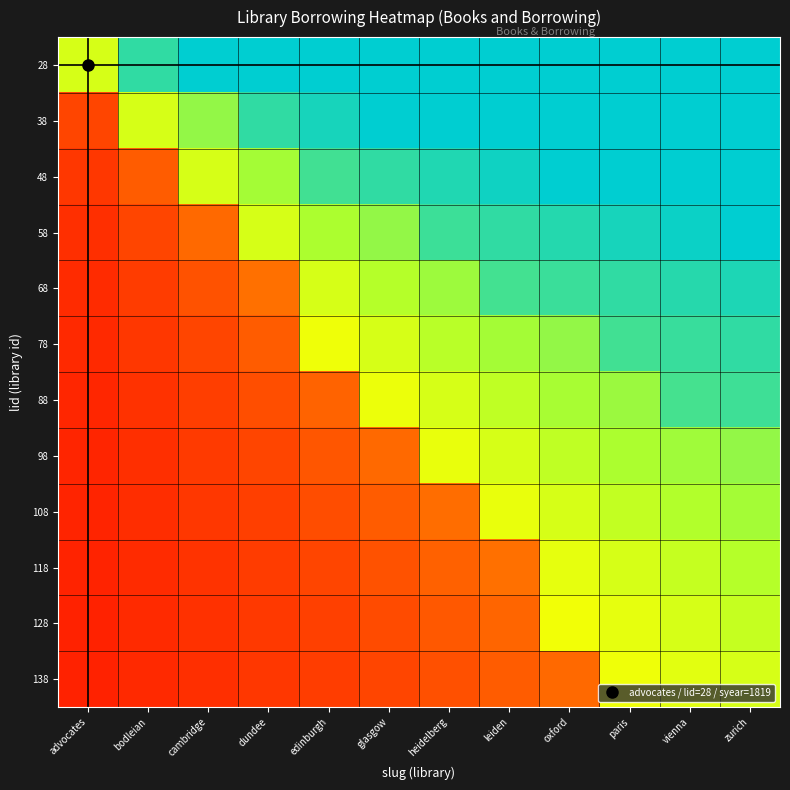

Reading left to right, transcribe all the data shown in this chart.

28: advocates=0.6	bodleian=0.9	cambridge=1.0	dundee=1.0	edinburgh=1.0	glasgow=1.0	heidelberg=1.0	leiden=1.0	oxford=1.0	paris=1.0	vienna=1.0	zurich=1.0
38: advocates=0.2	bodleian=0.6	cambridge=0.7	dundee=0.9	edinburgh=0.9	glasgow=1.0	heidelberg=1.0	leiden=1.0	oxford=1.0	paris=1.0	vienna=1.0	zurich=1.0
48: advocates=0.2	bodleian=0.3	cambridge=0.6	dundee=0.7	edinburgh=0.9	glasgow=0.9	heidelberg=0.9	leiden=1.0	oxford=1.0	paris=1.0	vienna=1.0	zurich=1.0
58: advocates=0.2	bodleian=0.2	cambridge=0.3	dundee=0.6	edinburgh=0.7	glasgow=0.7	heidelberg=0.9	leiden=0.9	oxford=0.9	paris=0.9	vienna=1.0	zurich=1.0
68: advocates=0.2	bodleian=0.2	cambridge=0.3	dundee=0.3	edinburgh=0.6	glasgow=0.6	heidelberg=0.7	leiden=0.9	oxford=0.9	paris=0.9	vienna=0.9	zurich=0.9
78: advocates=0.1	bodleian=0.2	cambridge=0.2	dundee=0.3	edinburgh=0.6	glasgow=0.6	heidelberg=0.6	leiden=0.7	oxford=0.7	paris=0.9	vienna=0.9	zurich=0.9
88: advocates=0.1	bodleian=0.2	cambridge=0.2	dundee=0.3	edinburgh=0.3	glasgow=0.6	heidelberg=0.6	leiden=0.6	oxford=0.7	paris=0.7	vienna=0.9	zurich=0.9
98: advocates=0.1	bodleian=0.2	cambridge=0.2	dundee=0.2	edinburgh=0.3	glasgow=0.3	heidelberg=0.6	leiden=0.6	oxford=0.6	paris=0.7	vienna=0.7	zurich=0.7
108: advocates=0.1	bodleian=0.2	cambridge=0.2	dundee=0.2	edinburgh=0.3	glasgow=0.3	heidelberg=0.3	leiden=0.6	oxford=0.6	paris=0.6	vienna=0.6	zurich=0.7
118: advocates=0.1	bodleian=0.2	cambridge=0.2	dundee=0.2	edinburgh=0.2	glasgow=0.3	heidelberg=0.3	leiden=0.3	oxford=0.6	paris=0.6	vienna=0.6	zurich=0.6
128: advocates=0.1	bodleian=0.2	cambridge=0.2	dundee=0.2	edinburgh=0.2	glasgow=0.3	heidelberg=0.3	leiden=0.3	oxford=0.6	paris=0.6	vienna=0.6	zurich=0.6
138: advocates=0.1	bodleian=0.1	cambridge=0.2	dundee=0.2	edinburgh=0.2	glasgow=0.2	heidelberg=0.3	leiden=0.3	oxford=0.3	paris=0.6	vienna=0.6	zurich=0.6